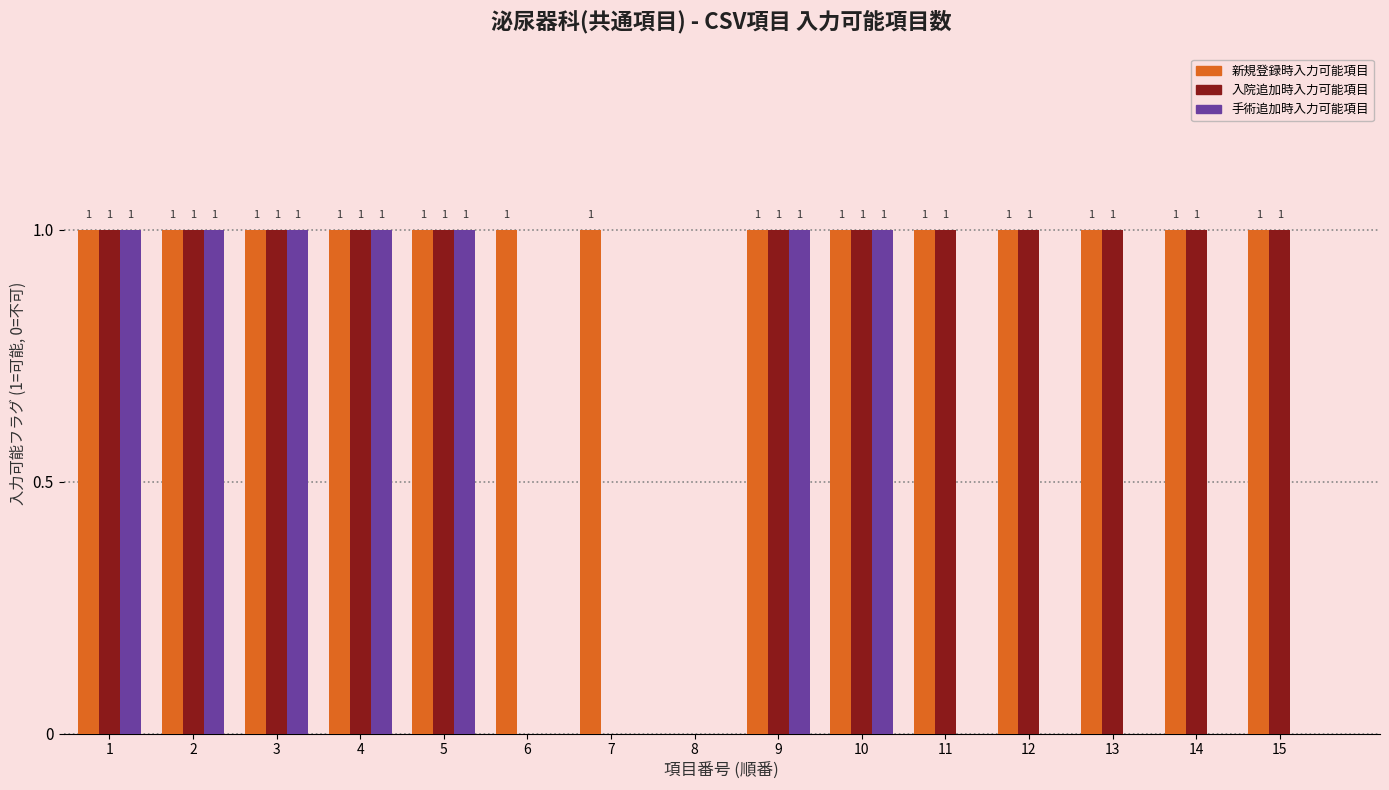

How many distinct data groups are displayed?

3